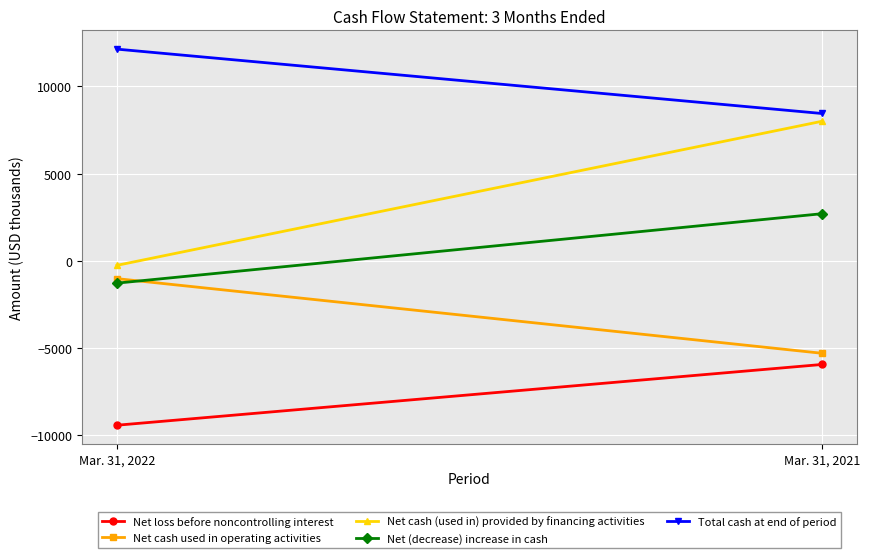

How many lines are shown in the chart?

5